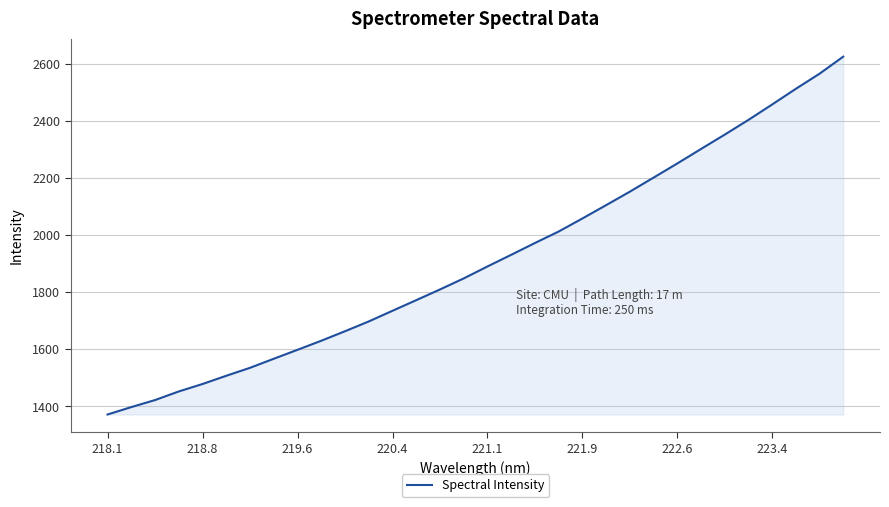

Reading left to right, what are all the values shown in this chart?

1371.8	1397.8	1422.4	1452.5	1478.6	1507.4	1535.3	1567.0	1598.3	1630.0	1663.3	1697.6	1734.9	1772.1	1809.5	1848.1	1890.0	1930.7	1972.0	2012.2	2057.8	2104.5	2151.7	2200.8	2250.3	2301.0	2351.2	2402.7	2456.7	2511.5	2564.4	2624.1